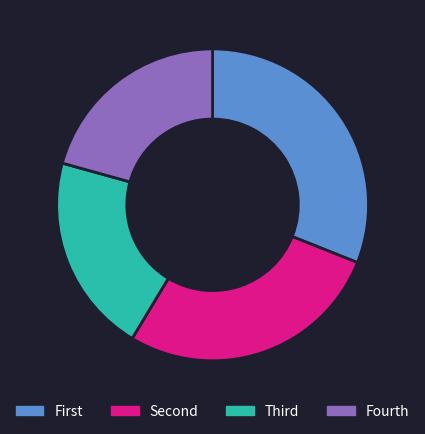

Which category has the biggest portion of the pie?

First